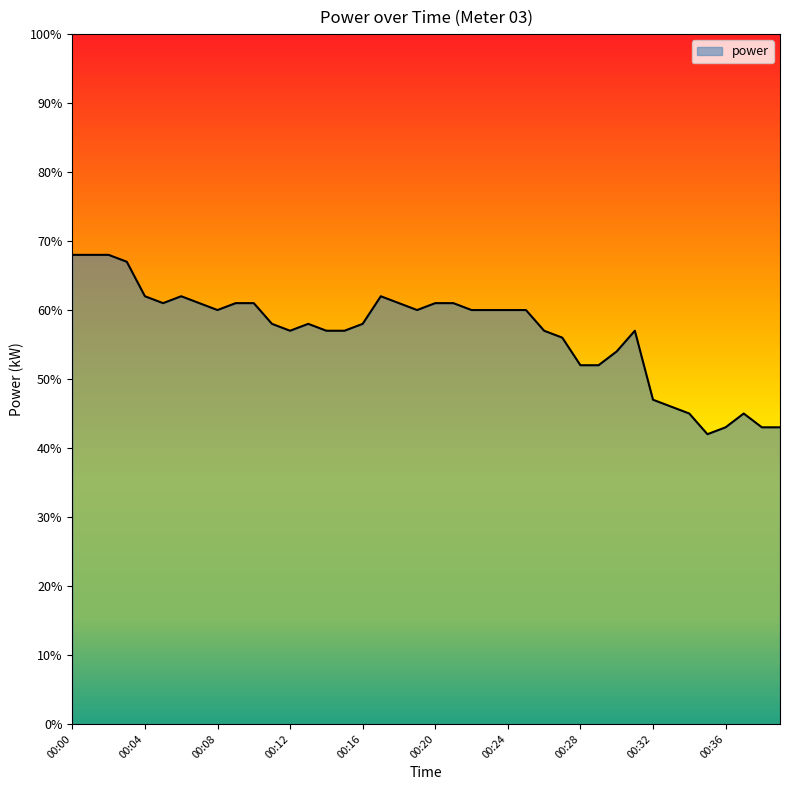

True or false: there are more than 0 points higher than both neighbors.

True